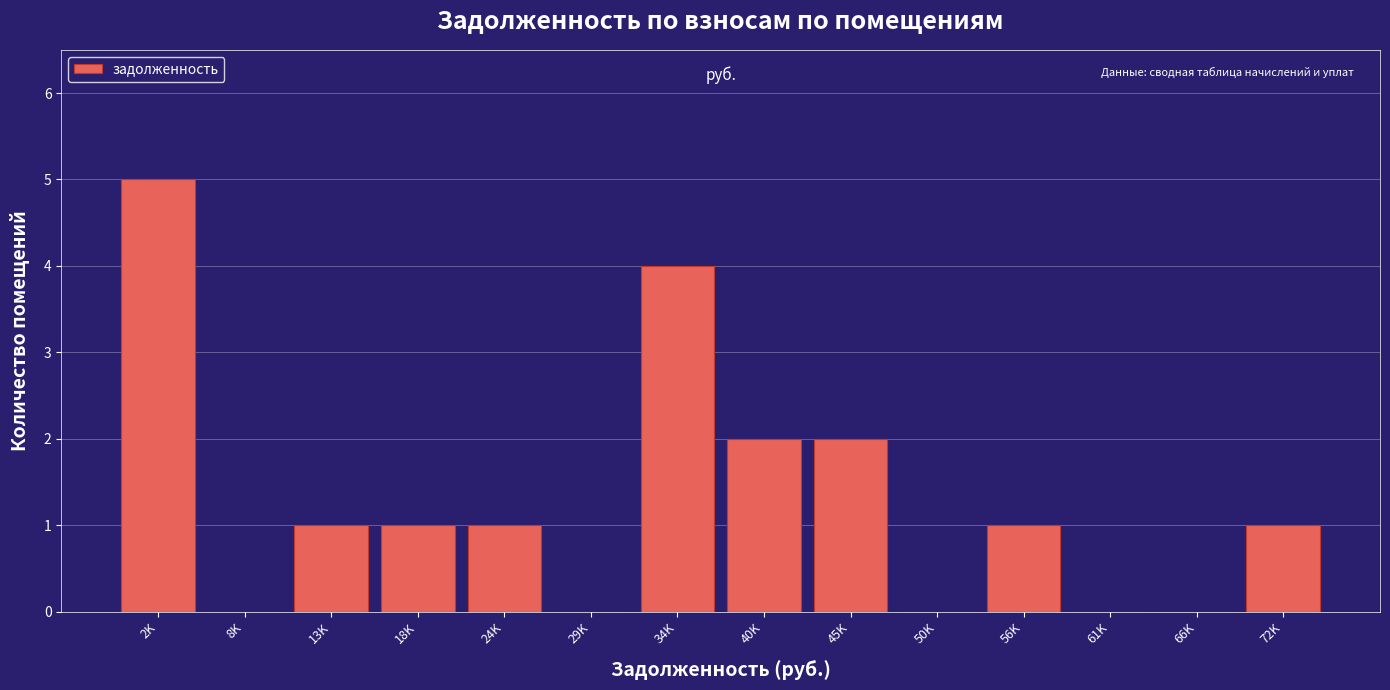

Reading right to left, list all the values displayed in this chart.

72K=1	66K=0	61K=0	56K=1	50K=0	45K=2	40K=2	34K=4	29K=0	24K=1	18K=1	13K=1	8K=0	2K=5